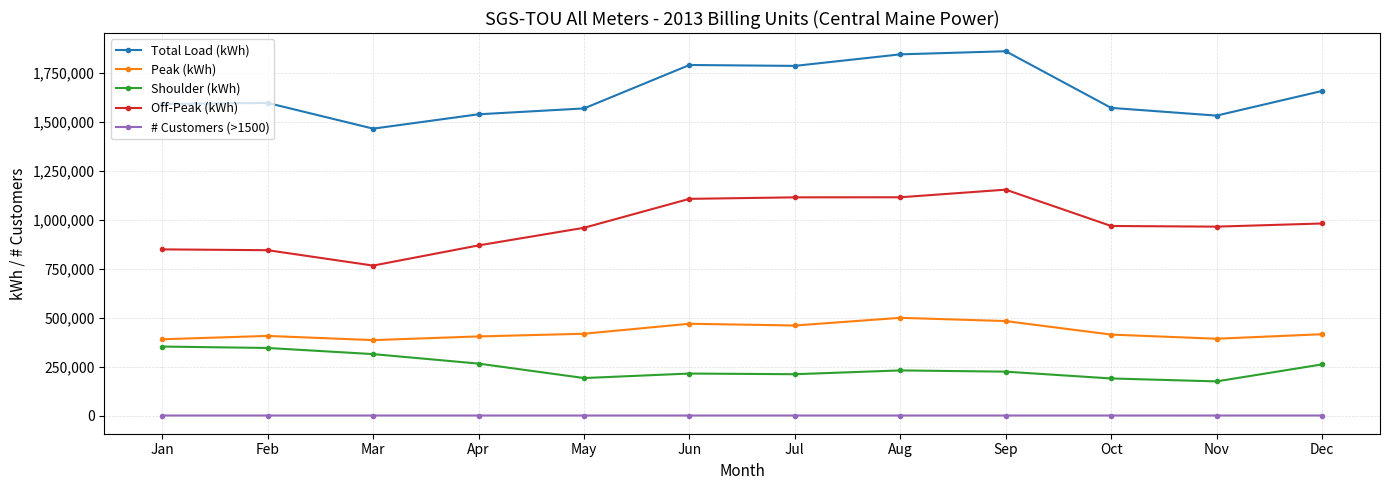

The value of Peak (kWh) at Mar is 385732. True or false?

True